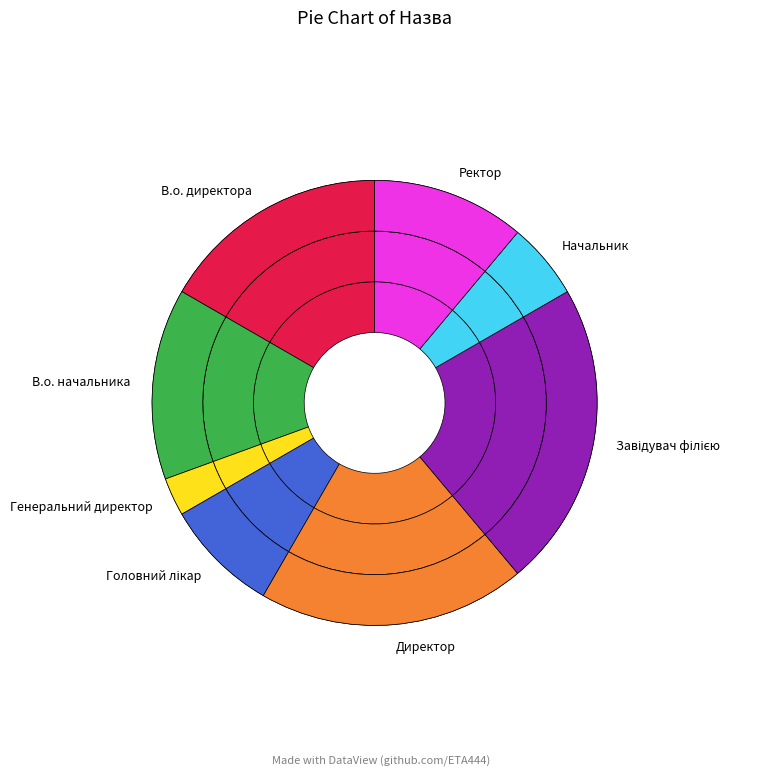

Does Генеральний директор account for over 50% of the chart?

No